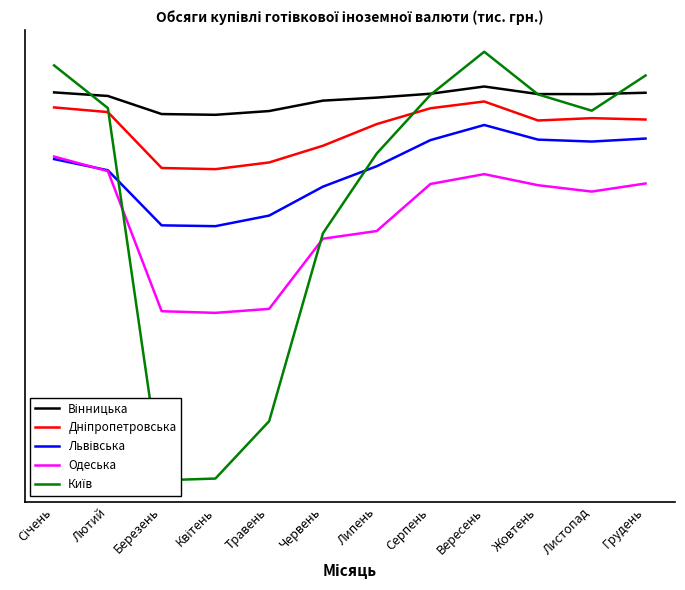

Does the chart display data point markers on the line(s)?

No